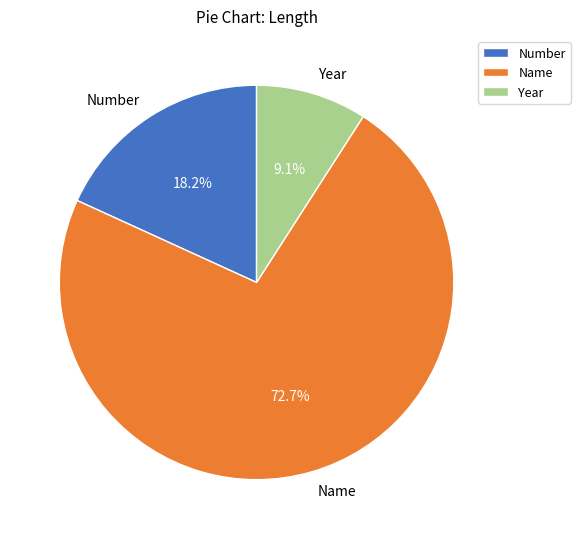

Which slice represents more than half of the pie?

Name